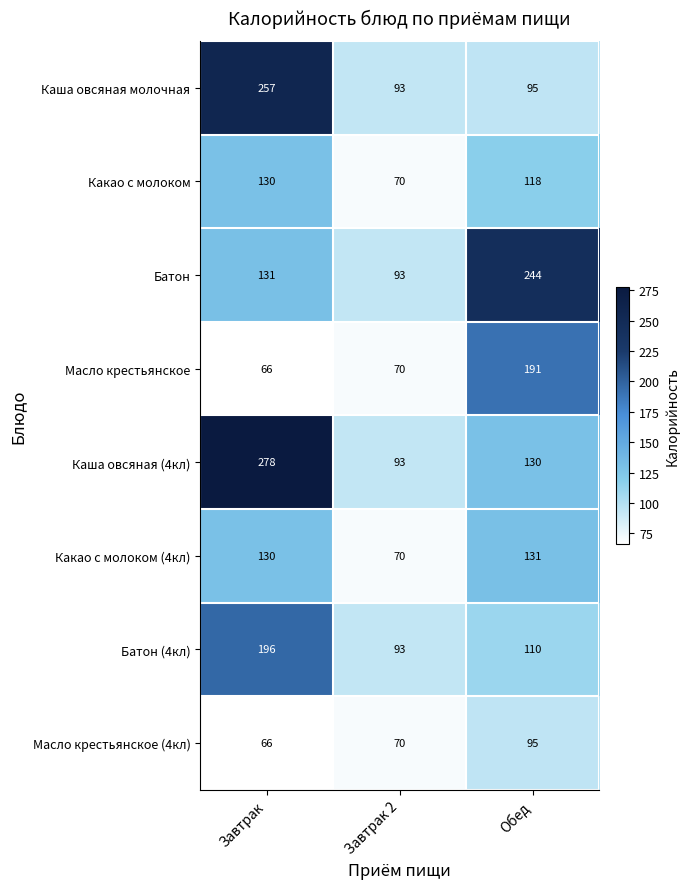

Reading left to right, transcribe all the data shown in this chart.

Каша овсяная молочная: 257	93	95
Какао с молоком: 130	70	118
Батон: 131	93	244
Масло крестьянское: 66	70	191
Каша овсяная (4кл): 278	93	130
Какао с молоком (4кл): 130	70	131
Батон (4кл): 196	93	110
Масло крестьянское (4кл): 66	70	95